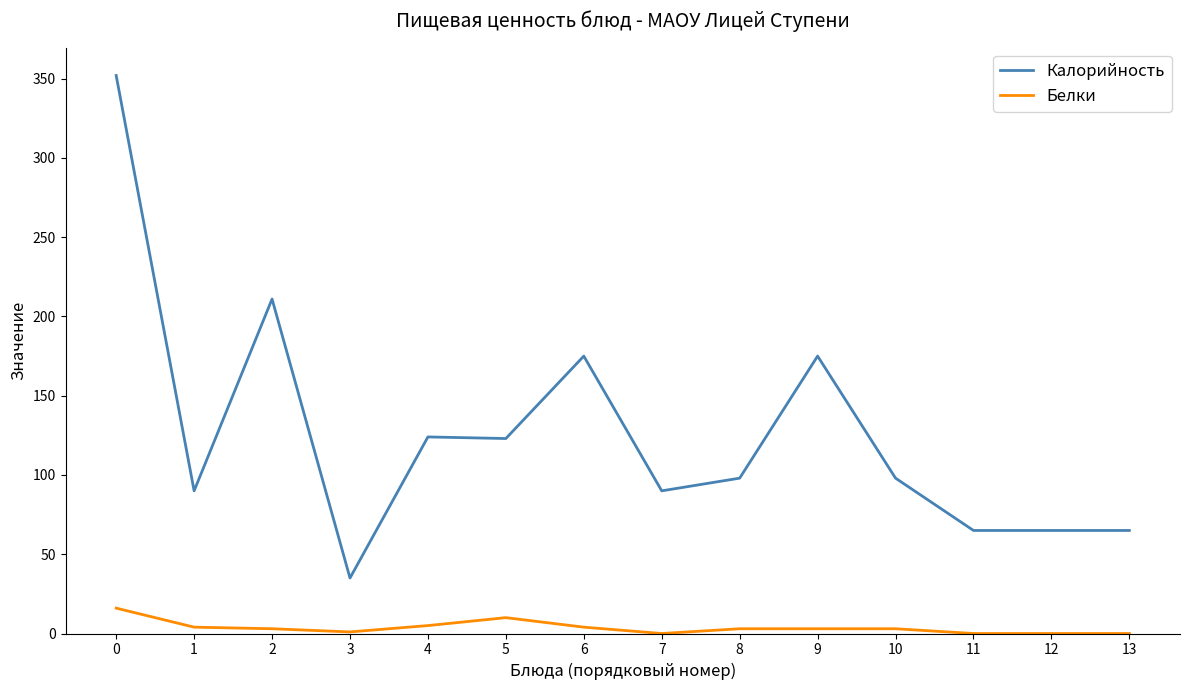

Is it true that Калорийность equals 98 at 8?

True